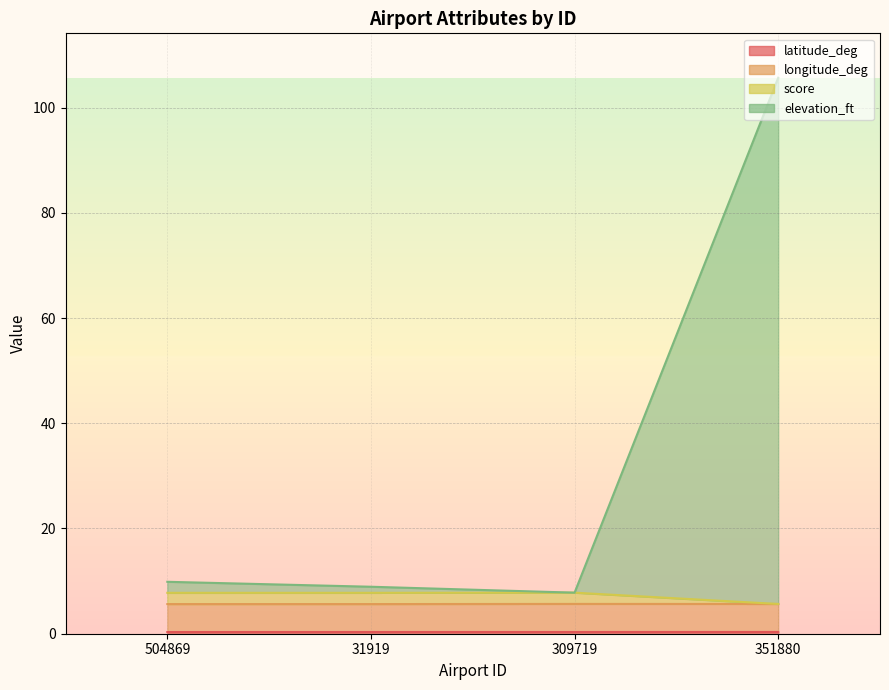

The value of elevation_ft at 504869 is 9.9. True or false?

True